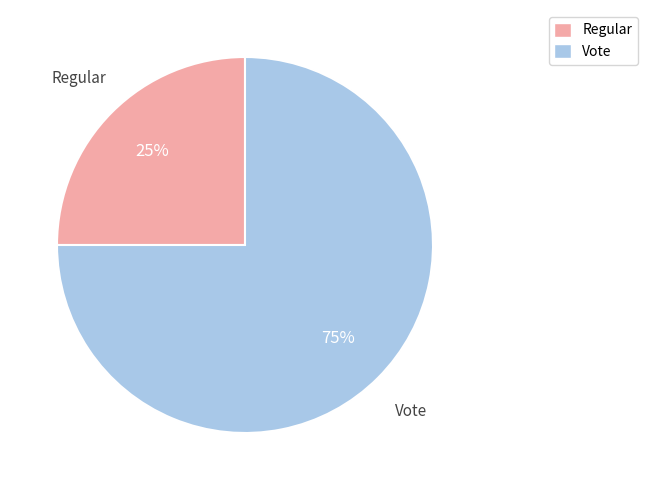

To the nearest percent, what is the average slice percentage?

50%